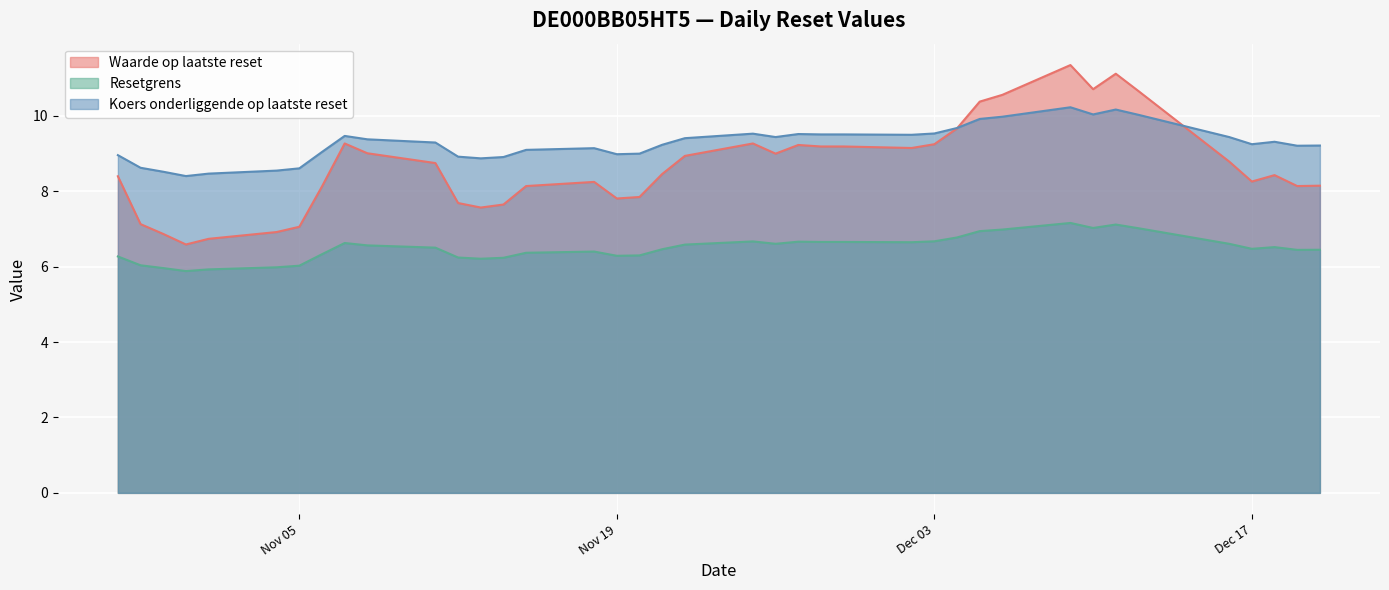

At which category is the sum across all series the highest?

2024-12-09